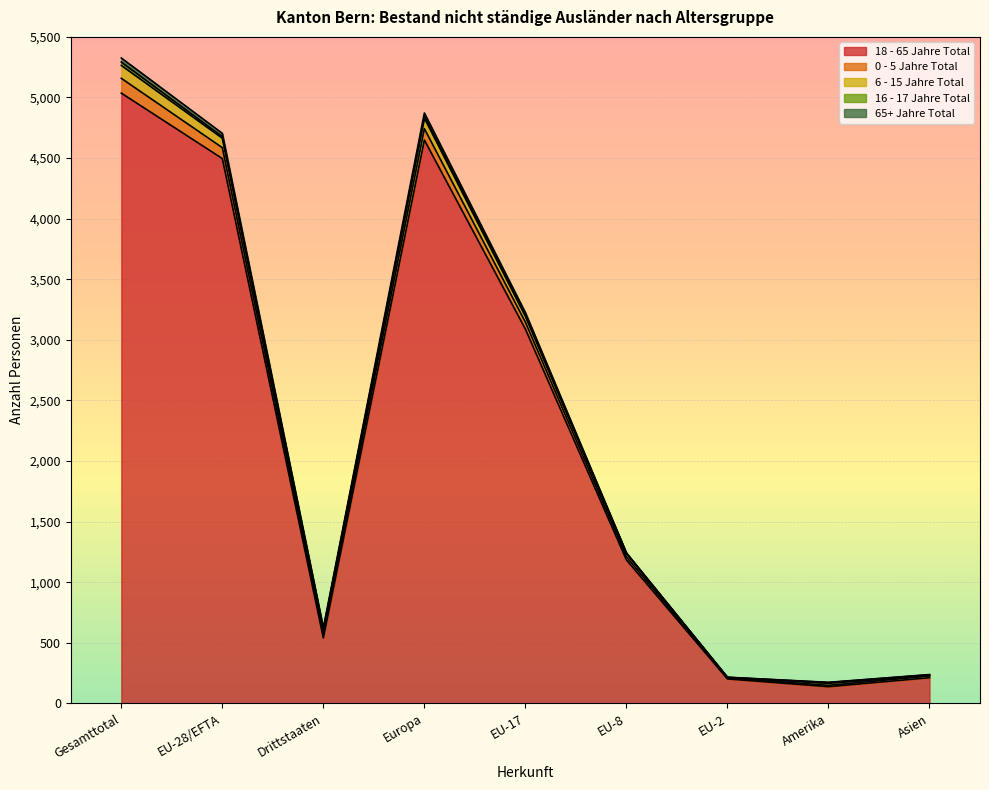

In 0 - 5 Jahre Total, how many points are higher than both neighbors (excluding endpoints)?

1